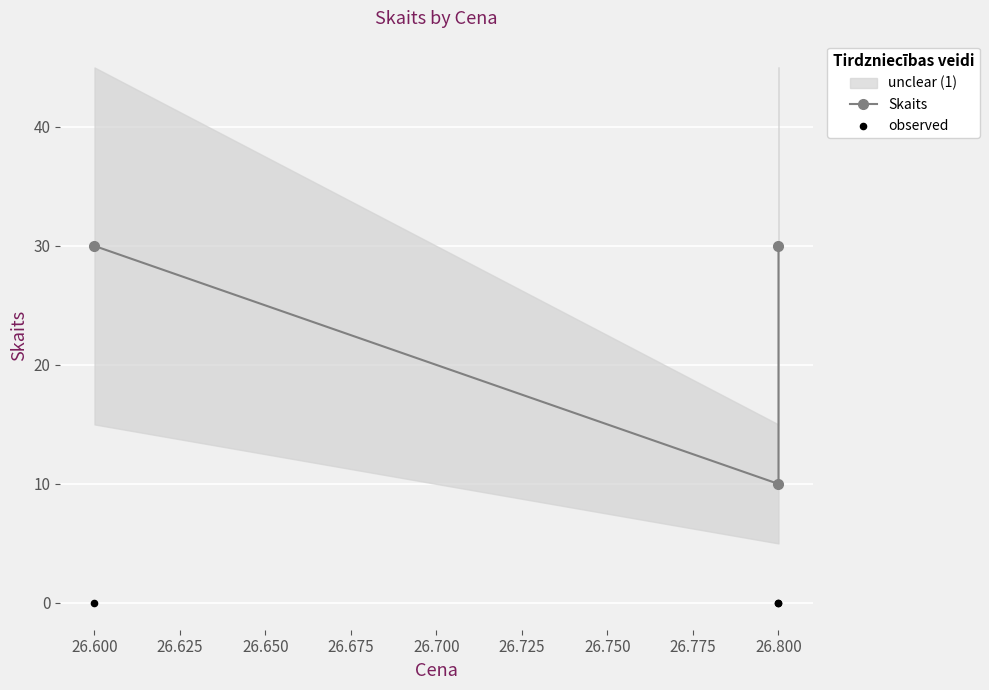

Which series reaches the maximum Y coordinate?

Skaits